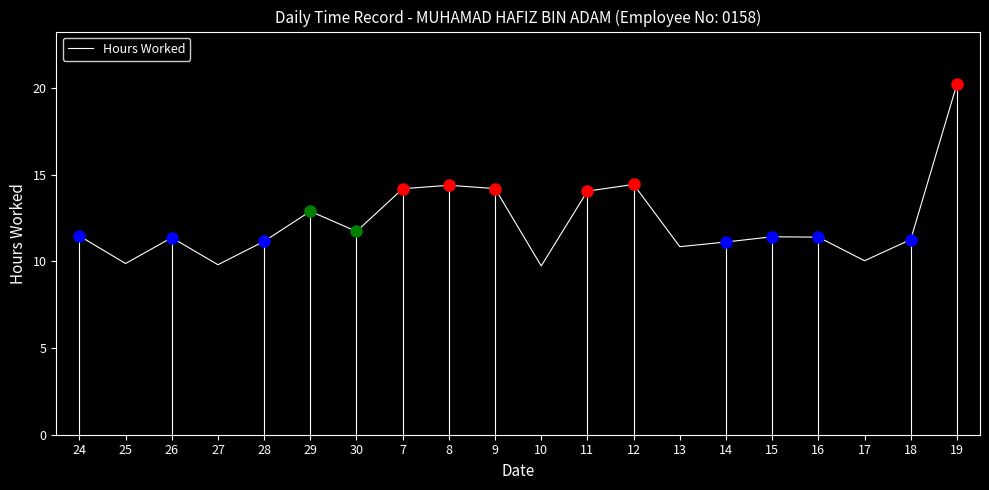

Rank the categories by value from lowest to highest.

10, 27, 25, 17, 13, 14, 28, 18, 26, 16, 15, 24, 30, 29, 11, 7, 9, 8, 12, 19